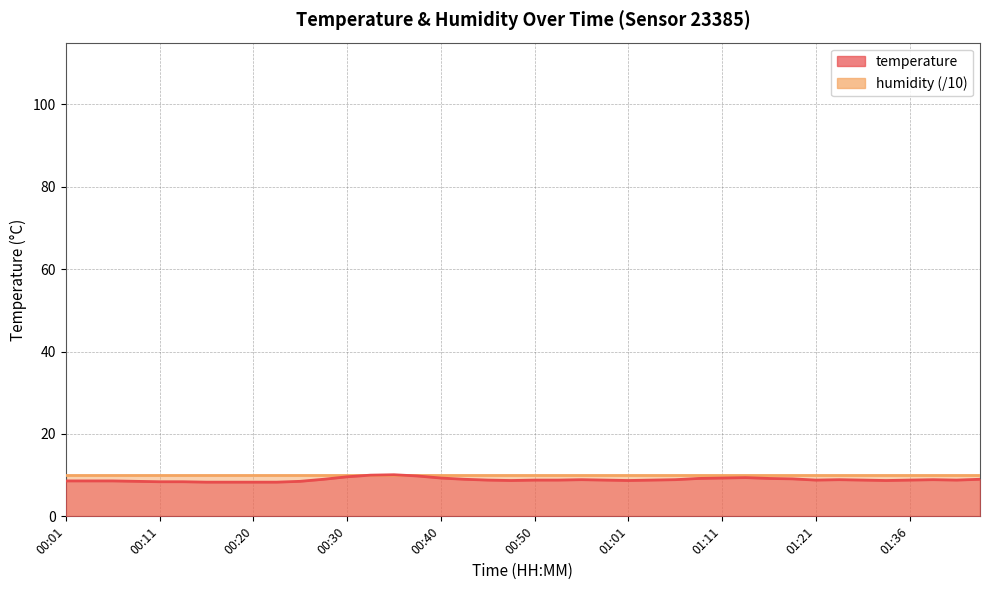

What is the label of the 22nd point from the right?

00:45